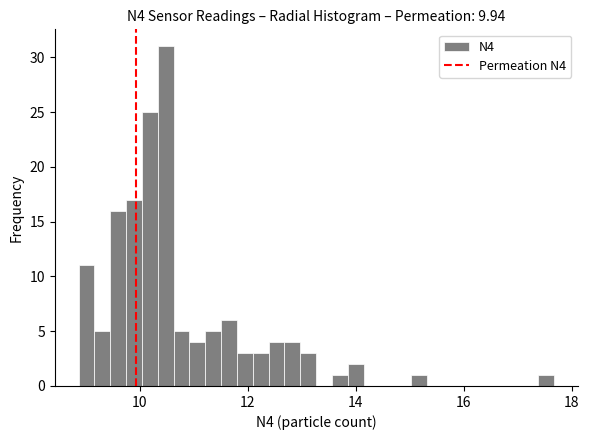

Read against the x-axis, roughly where is the centre of the tallest bar?

10.4